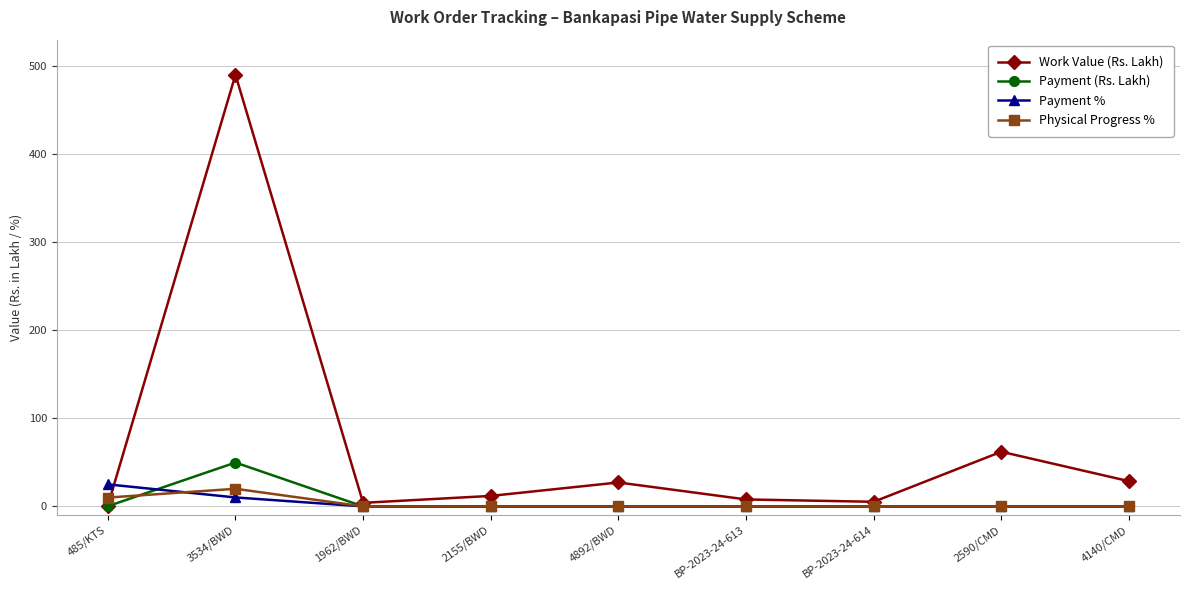

What is the difference between the maximum and second lowest values in the Payment % series?

25.0